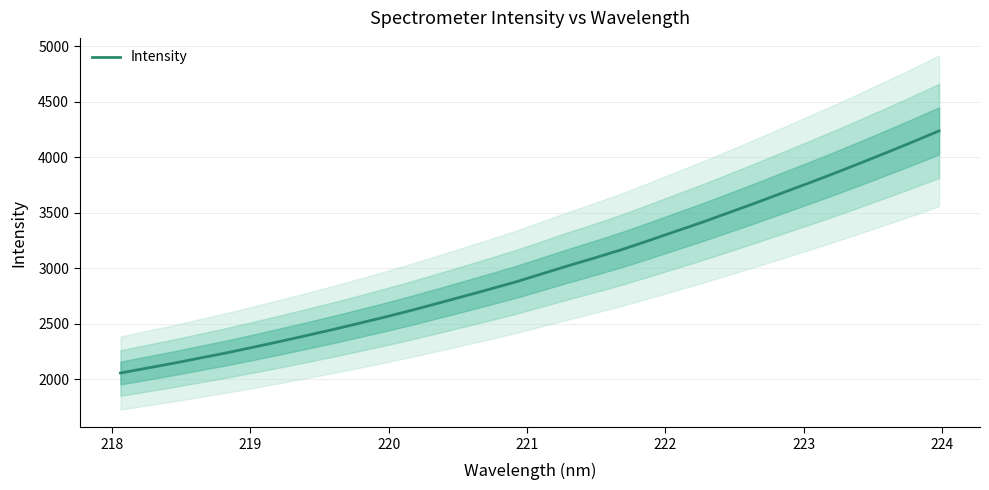

What is the lowest value of the Intensity series?

2056.9